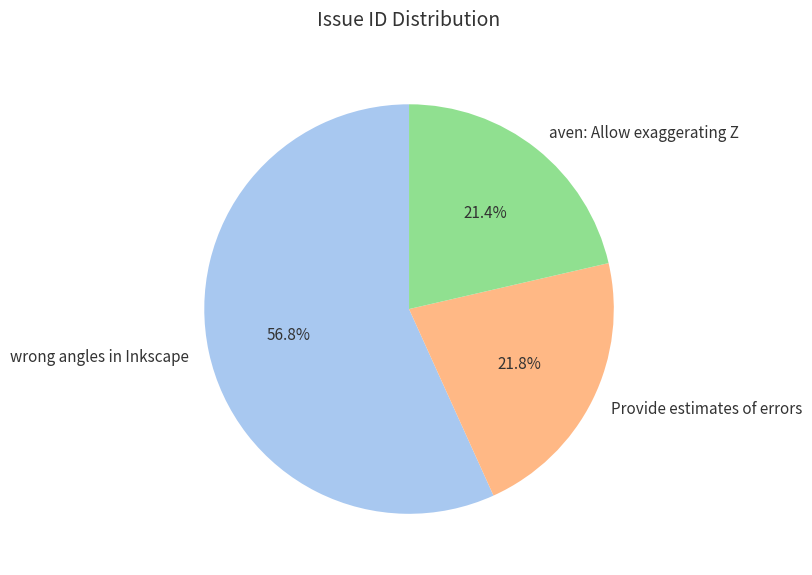

How much of the chart is everything except aven: Allow exaggerating Z?

78.6%